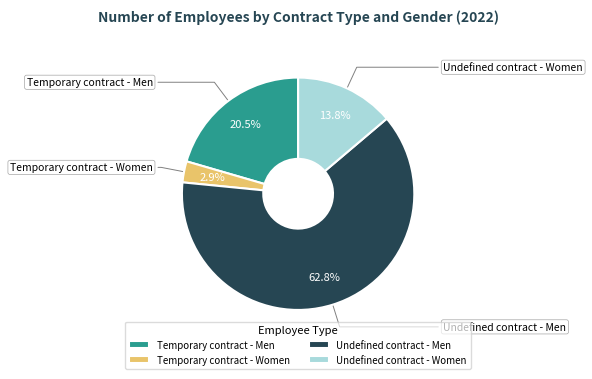

Is there any slice that represents more than half of the pie?

Yes